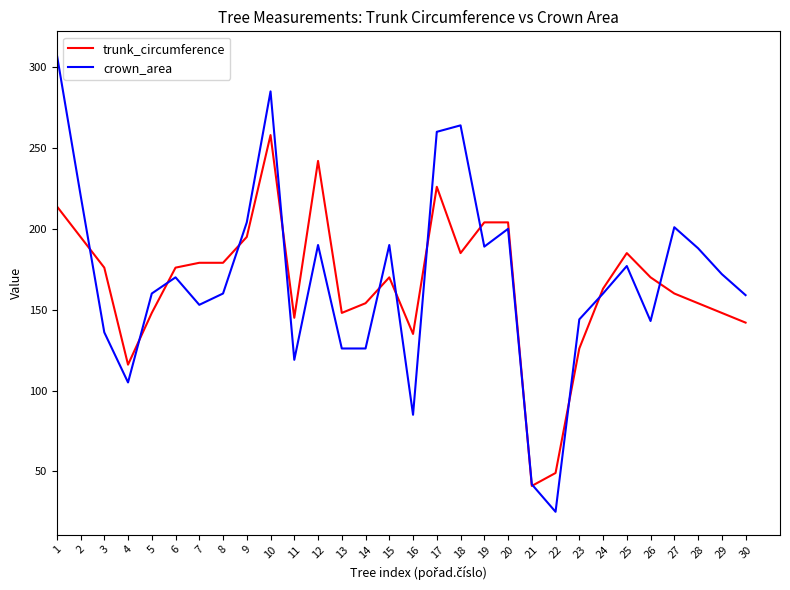

What is the sum of the trunk_circumference values at 9 and 2?

390